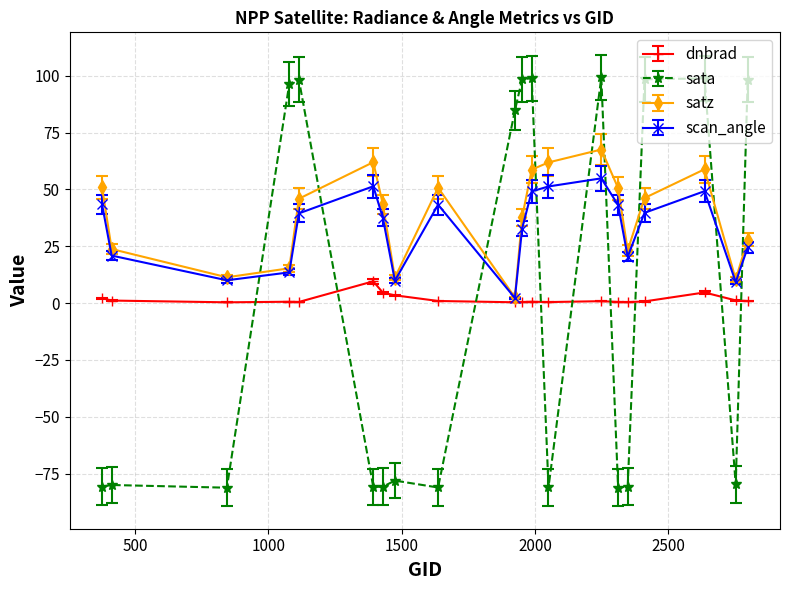

True or false: dnbrad and sata cross at least once.

True